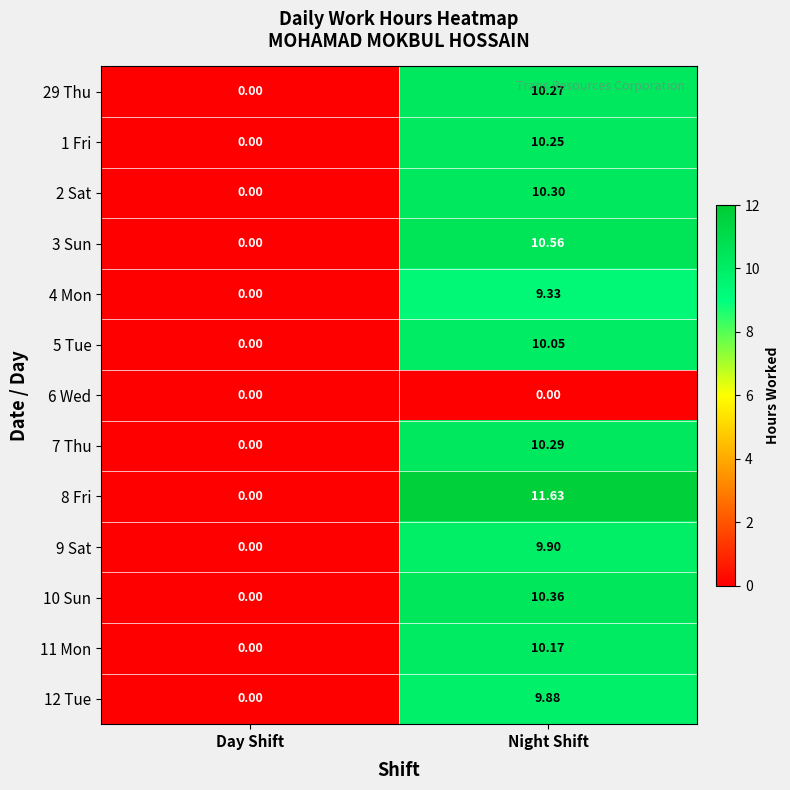

How many categories are shown in the chart?

2